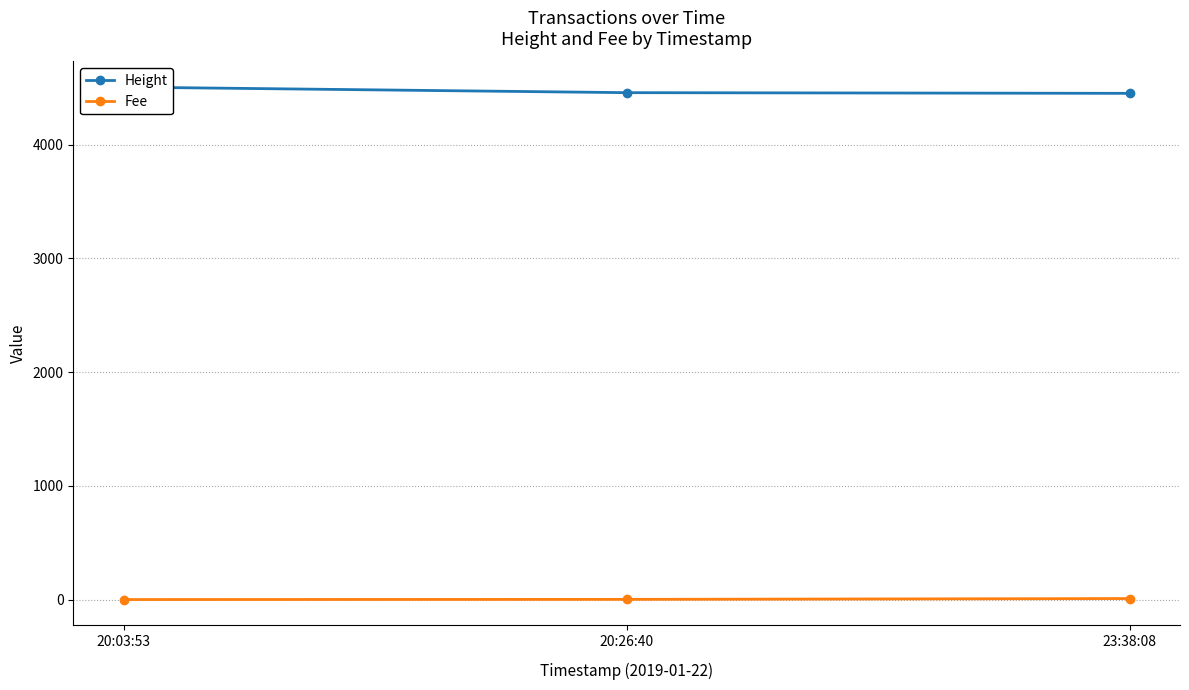

What is the difference between the maximum and minimum values in the Fee series?

8.8